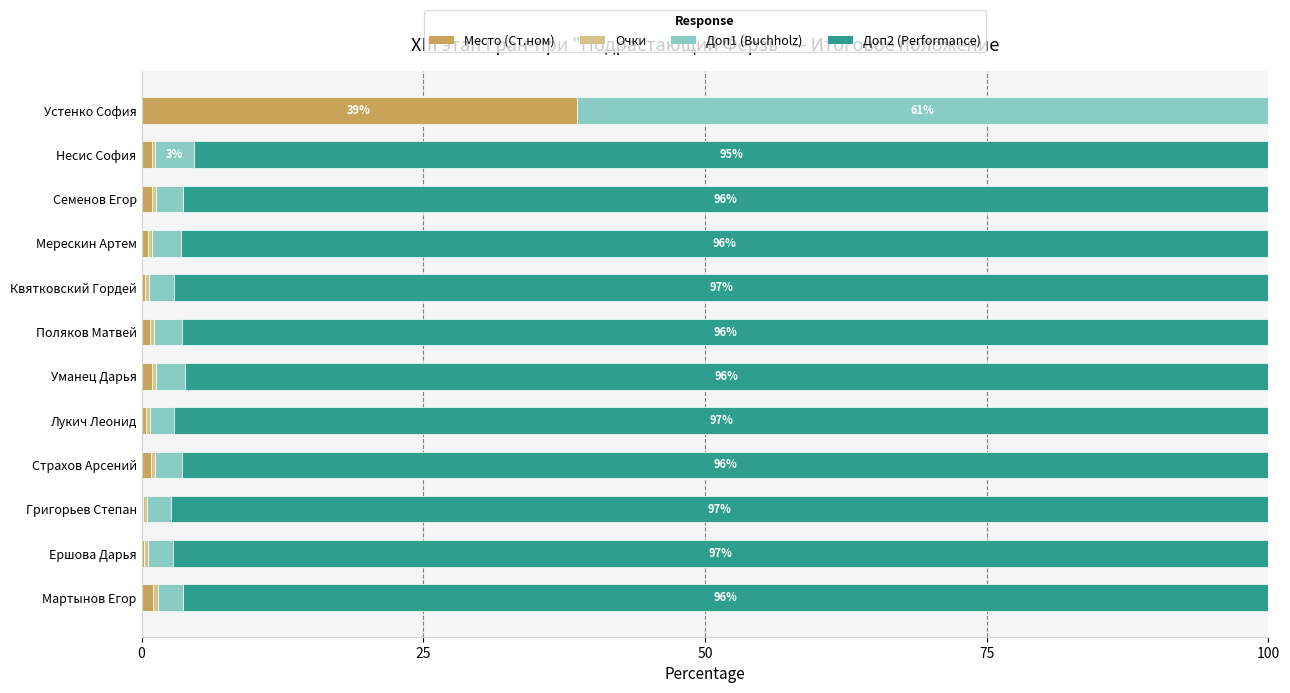

Which category has the highest value in the Место (Ст.ном) series?

Устенко София